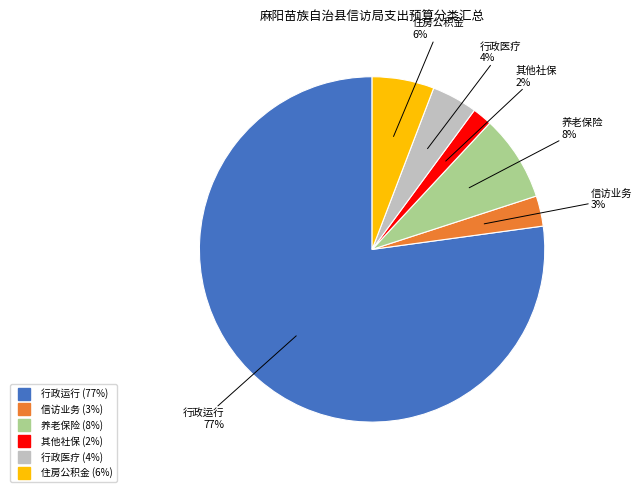

Is there a majority slice in this chart?

Yes